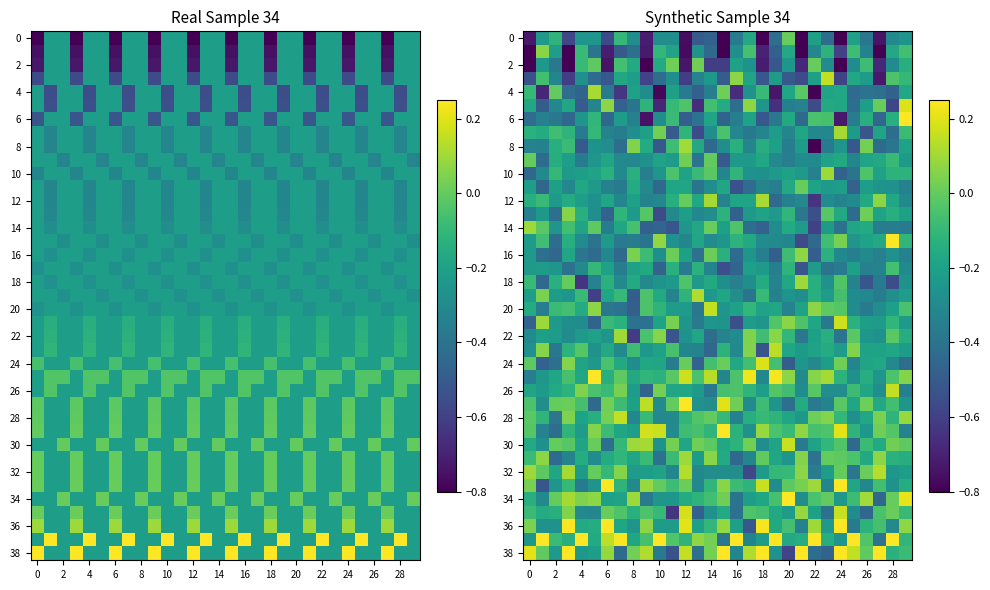

What is the maximum value for 30?

0.2